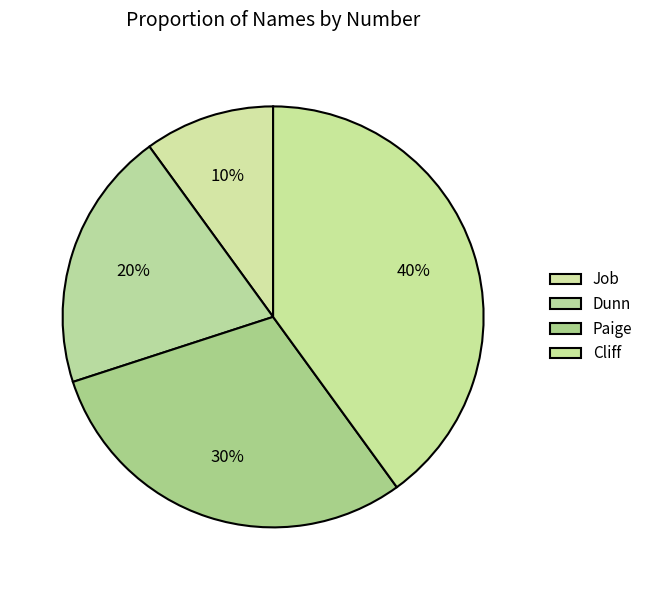

Do Paige and Cliff together represent more than half of the pie?

Yes